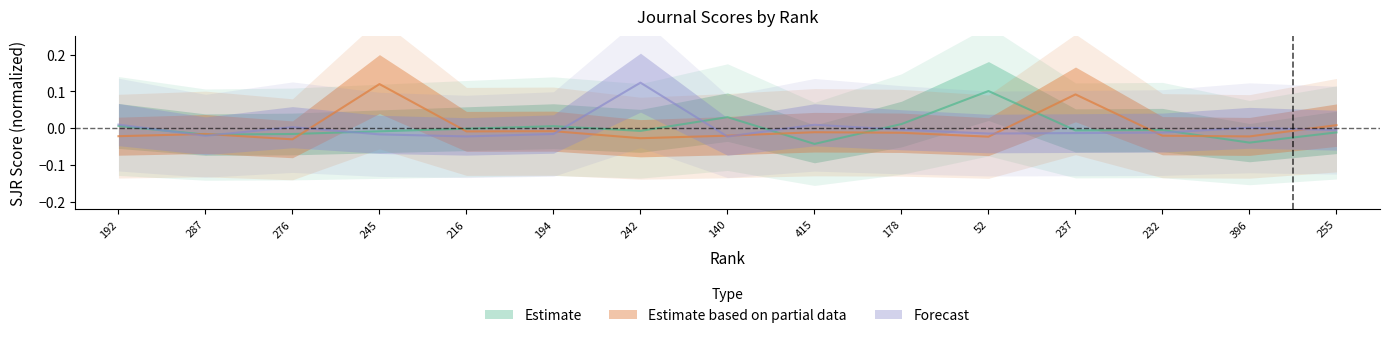

Rank the series by their maximum value, from highest to lowest.

Forecast, Estimate based on partial data, Estimate